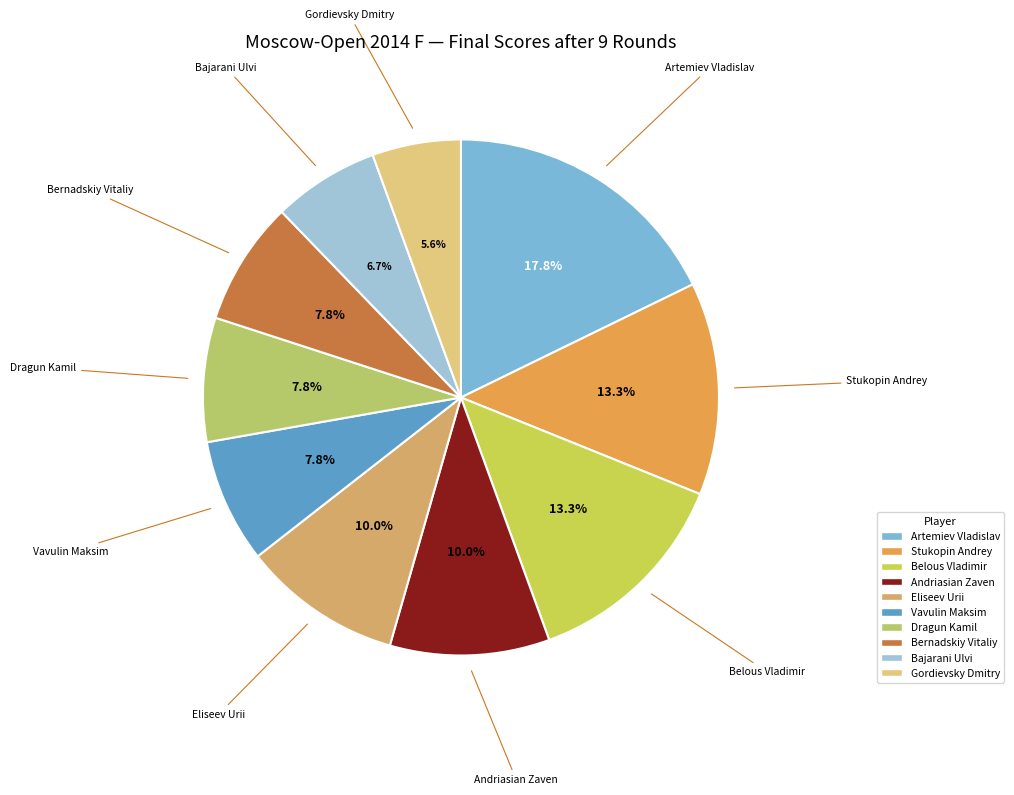

Which category has the biggest portion of the pie?

Artemiev Vladislav